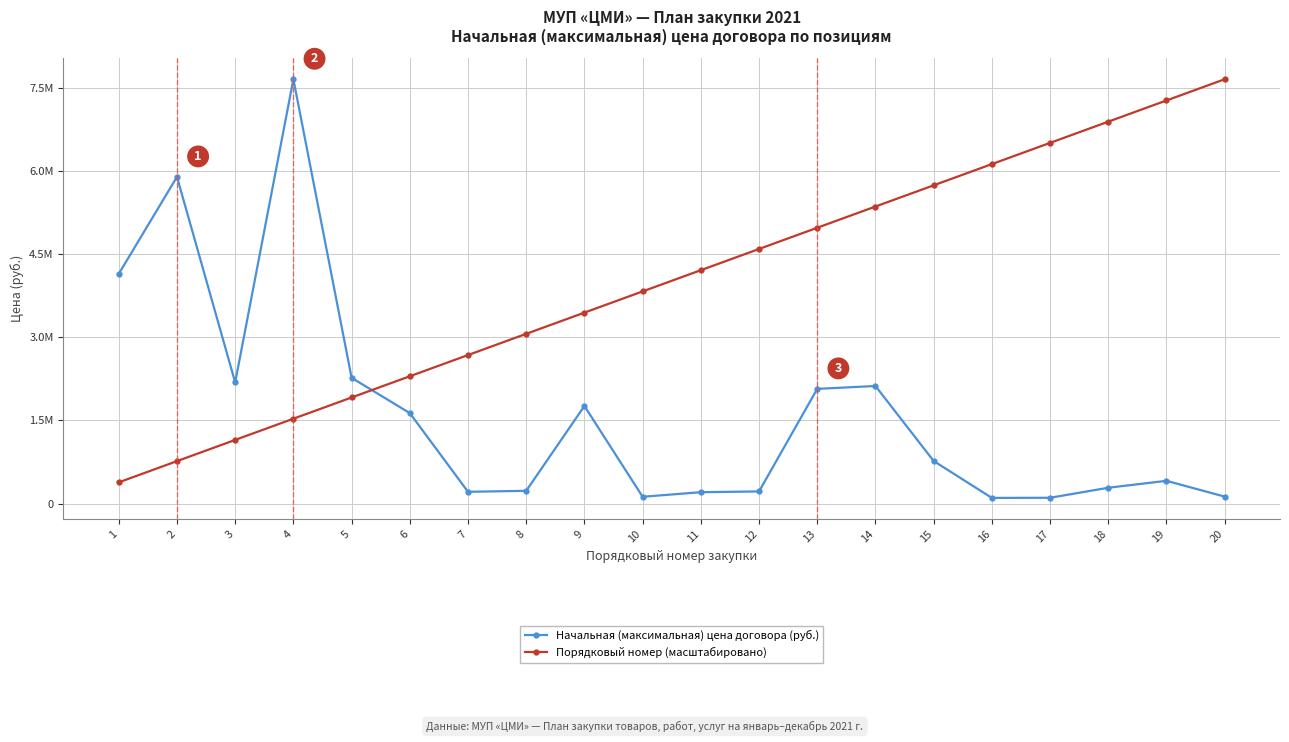

Where do Порядковый номер (масштабировано) and Начальная (максимальная) цена договора (руб.) first cross each other?

5 and 6